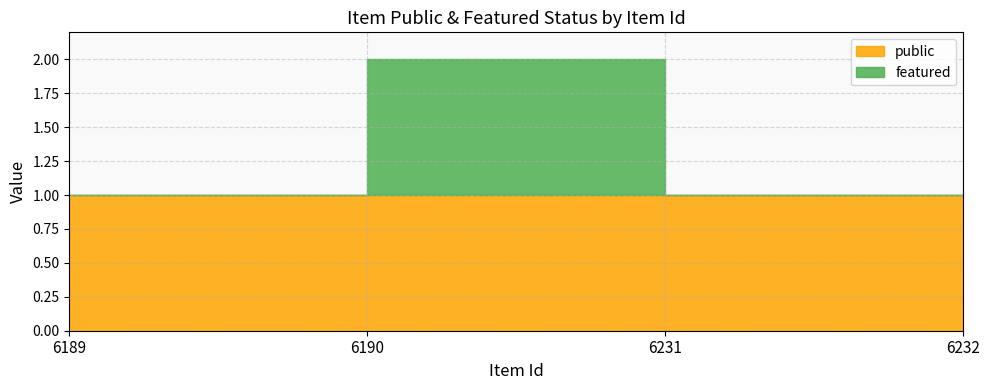

Does the chart display data point markers on the line(s)?

No